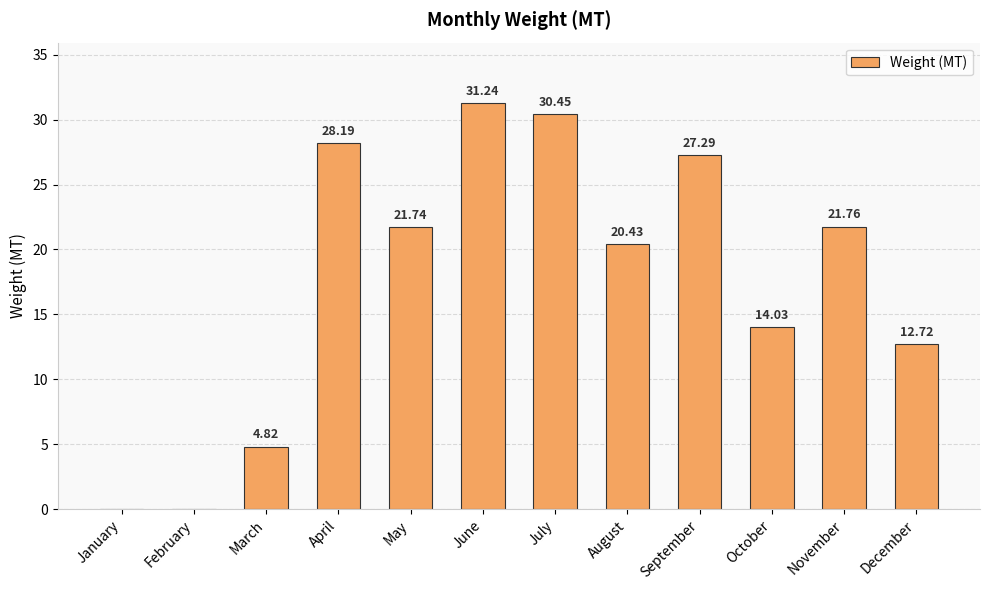

What is the approximate value at June?

31.2